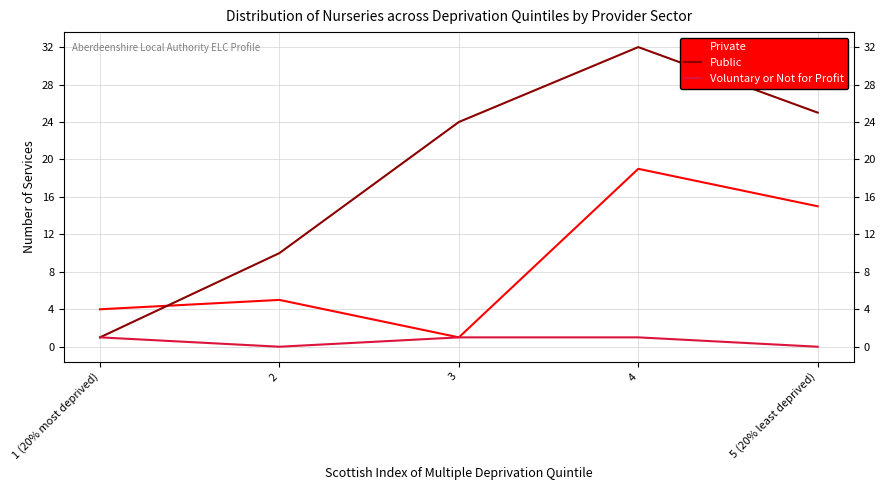

What is the sum of the Public values at 5 (20% least deprived) and 4?

57